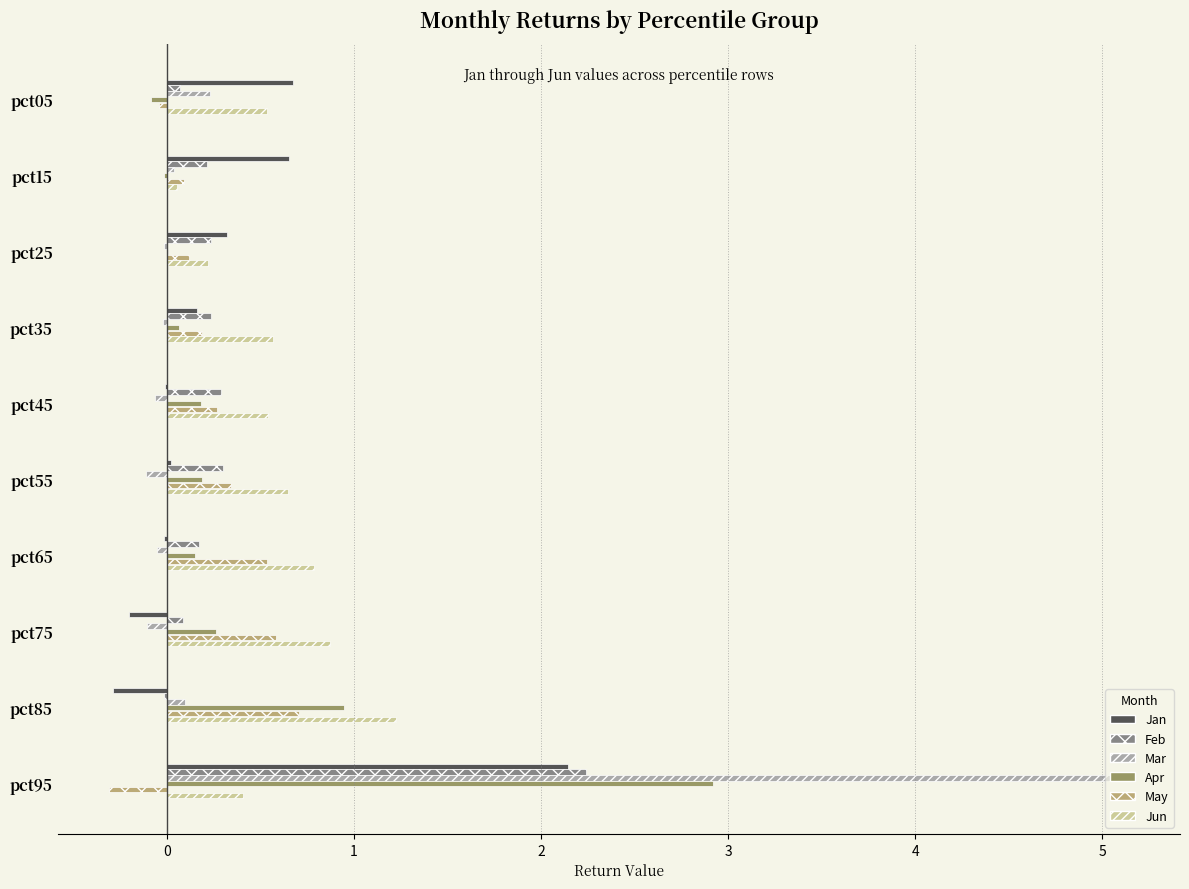

Which series changed the most between pct45 and pct95?

Mar